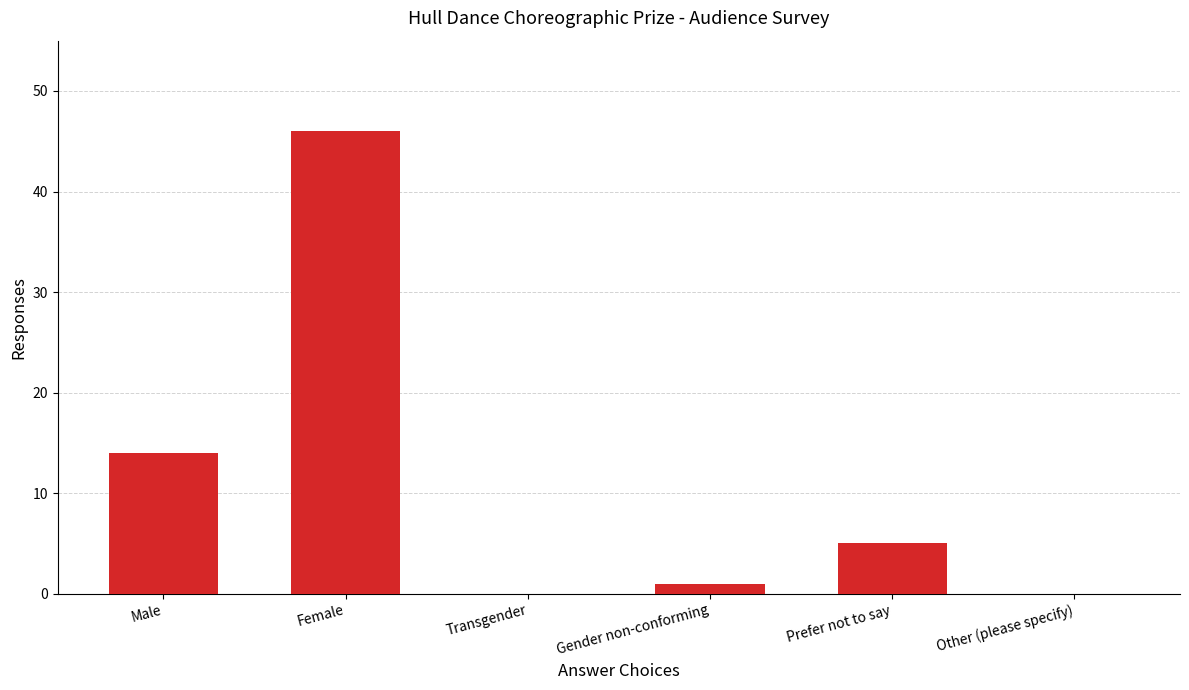

What is the change in value from Prefer not to say to Other (please specify)?

-5